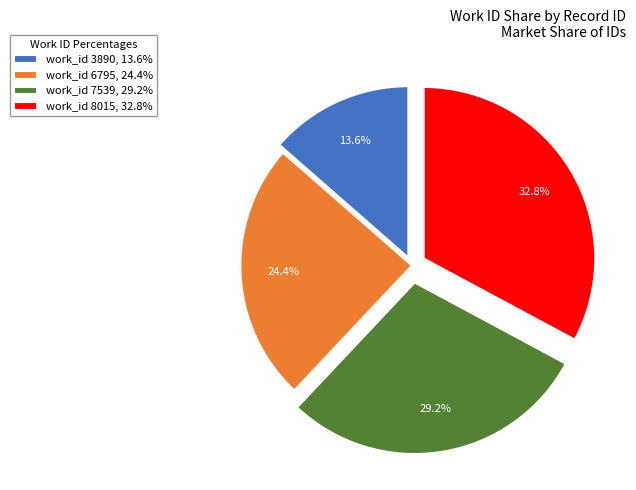

Count the number of slices in the pie.

4